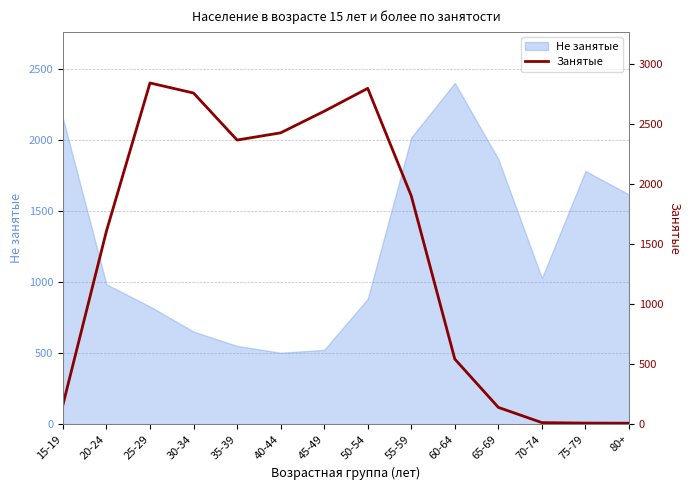

How many lines are shown in the chart?

1